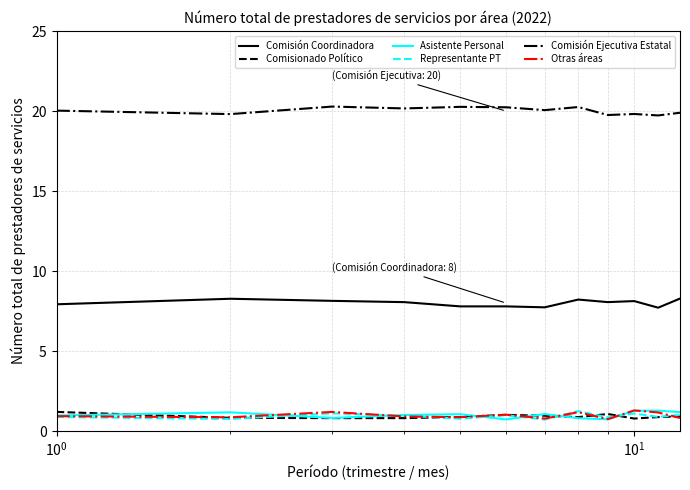

True or false: Representante PT has more than 2 points higher than both neighbors.

True